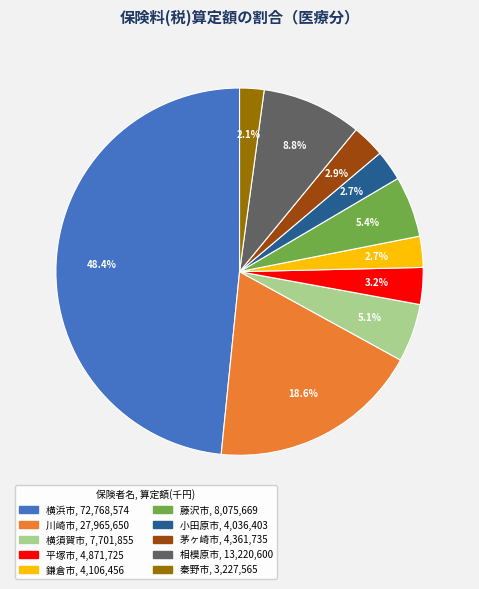

Is the sum of 小田原市 and 横須賀市 greater than half?

No